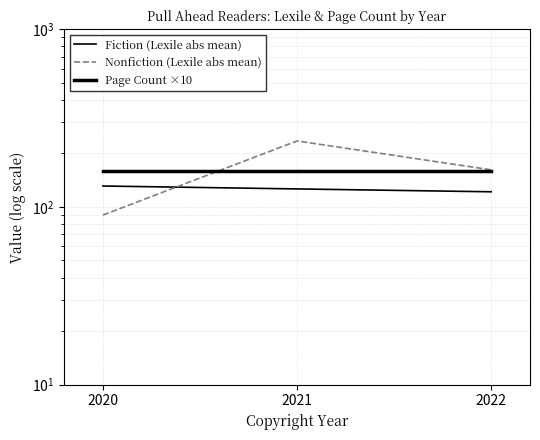

How many lines are shown in the chart?

3